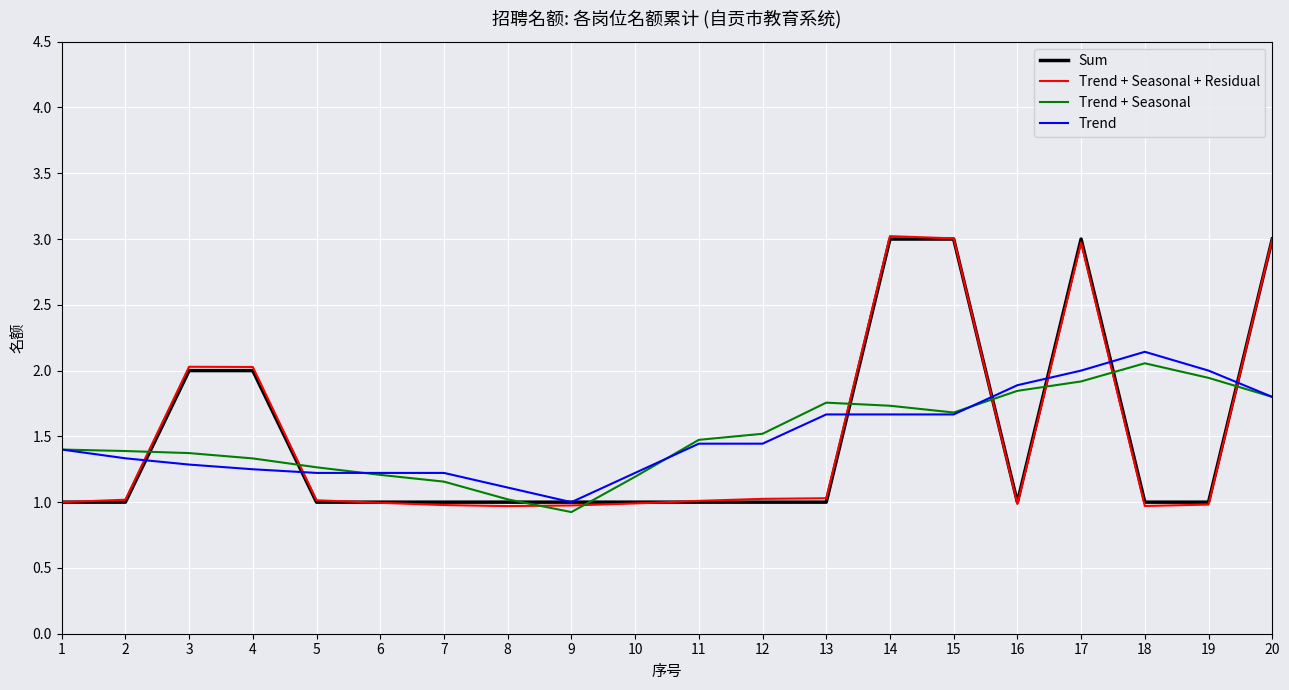

Is it true that Trend + Seasonal + Residual equals 1.0 at 2?

True